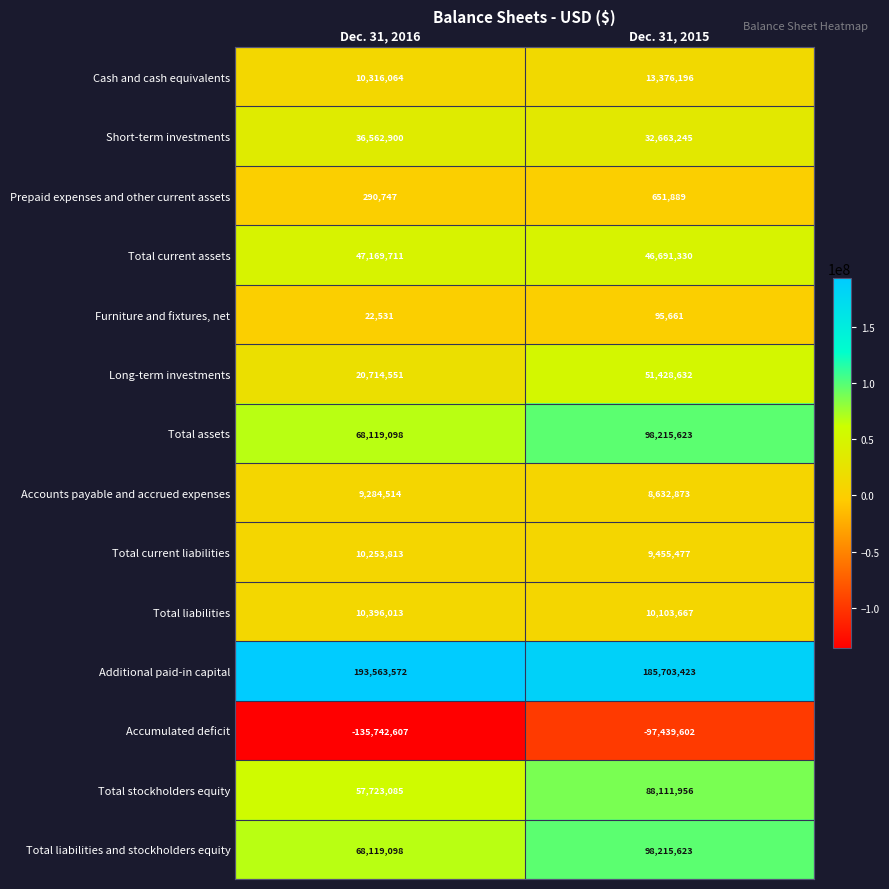

Count the number of data series in this chart.

14